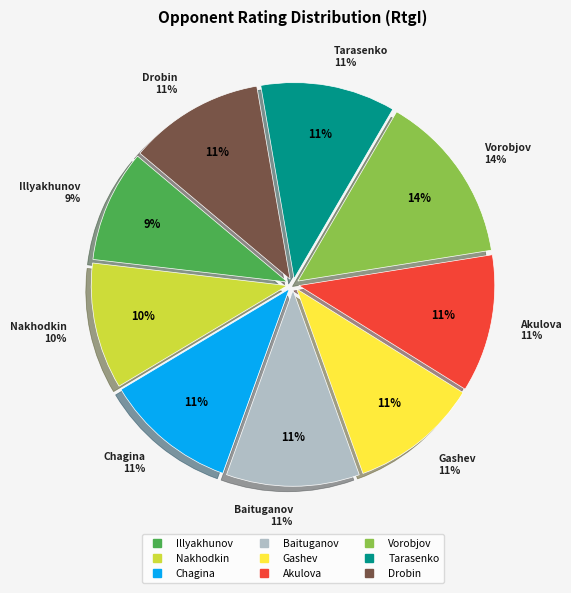

Is there a majority slice in this chart?

No